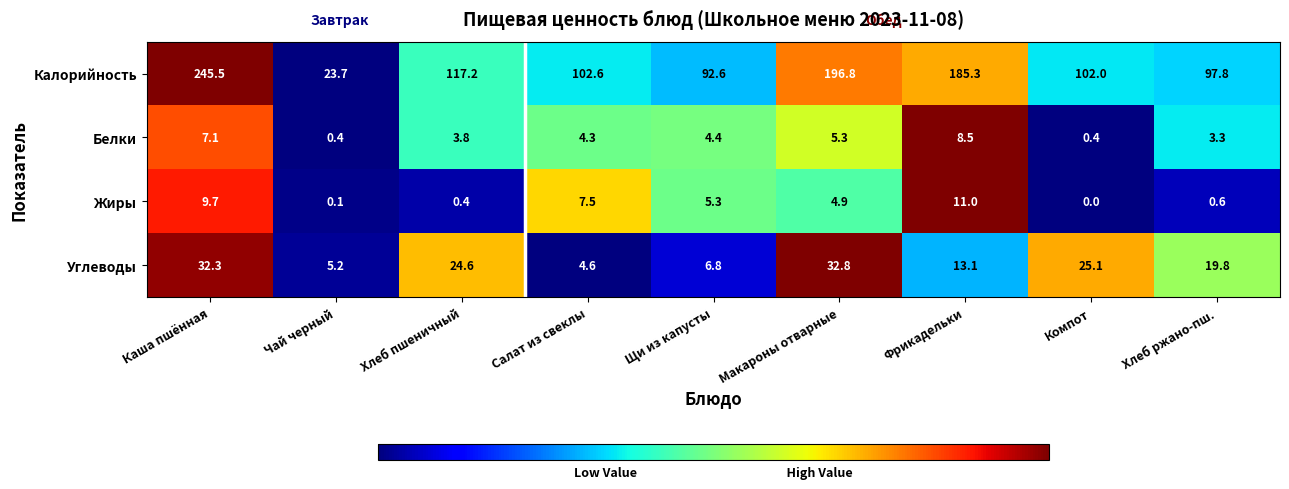

Which series changed the most between Хлеб пшеничный and Фрикадельки?

Калорийность